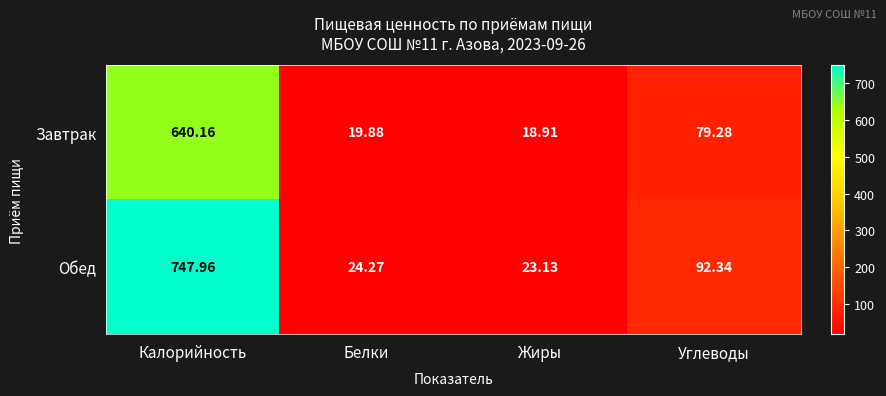

Which series has the largest total across all categories?

Обед